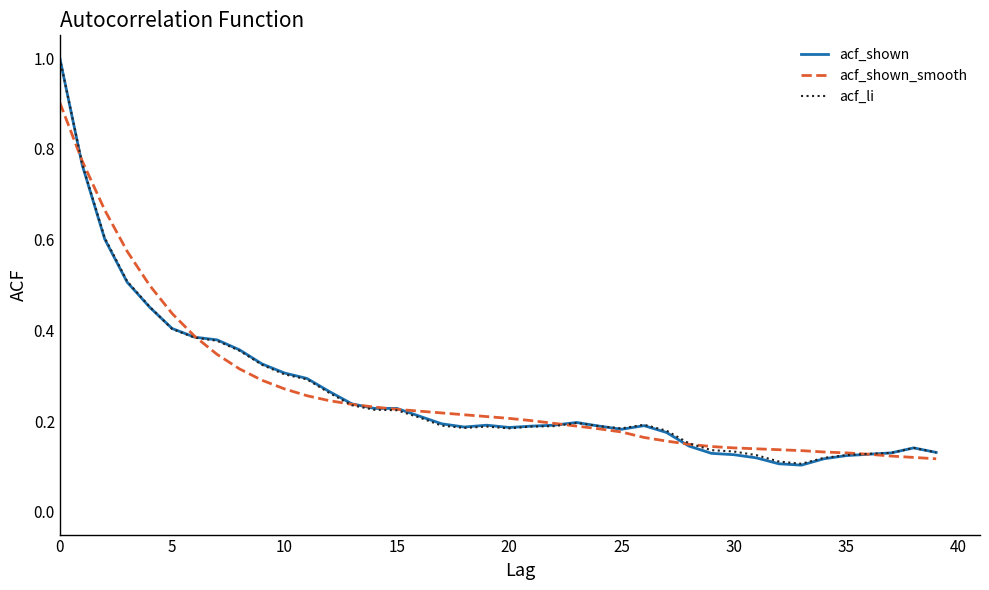

What is the maximum value shown in the chart?

1.0